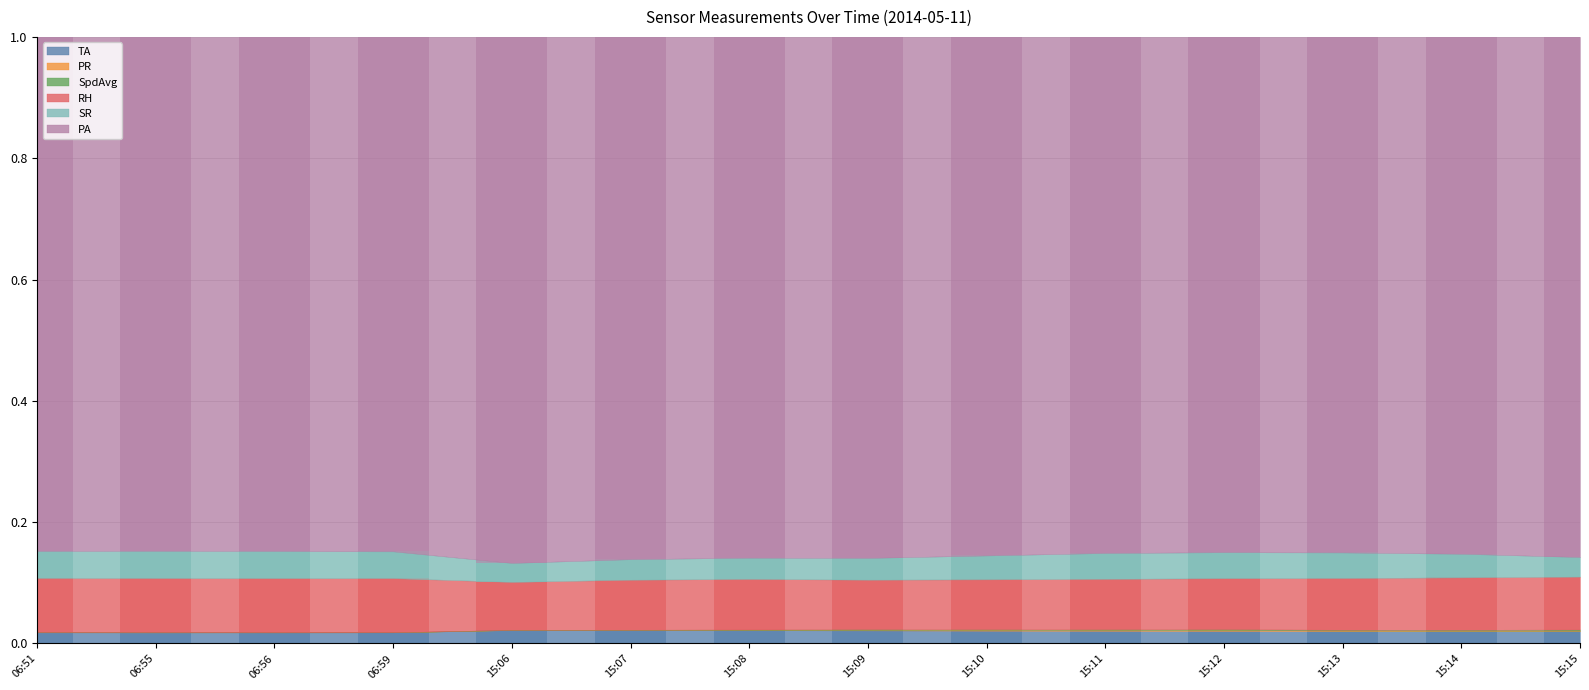

Which category has the highest value in the SR series?

06:55